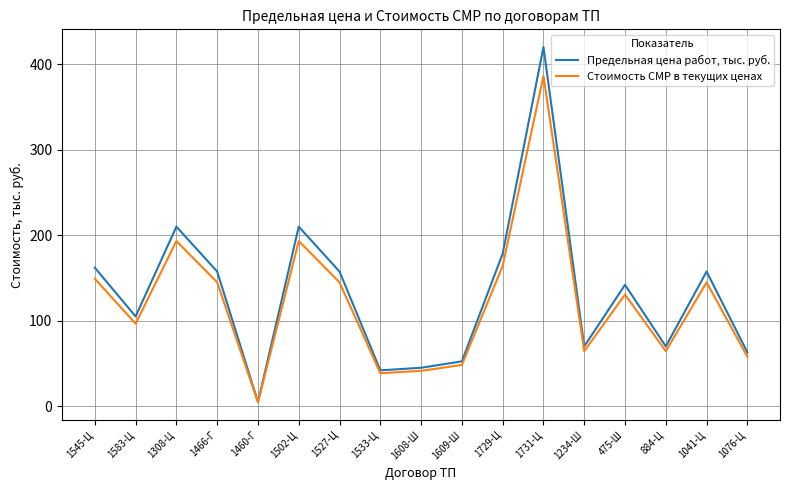

What is the spread (max minus min) of values at 1308-Ц?

16.8